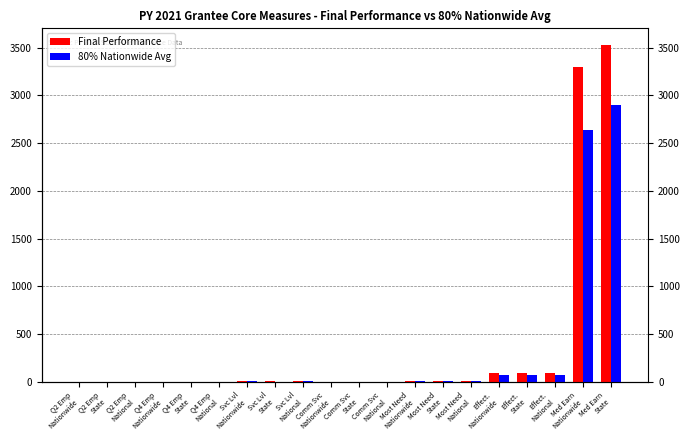

What is the total value across all series at Q4 Emp
Nationwide?

0.5